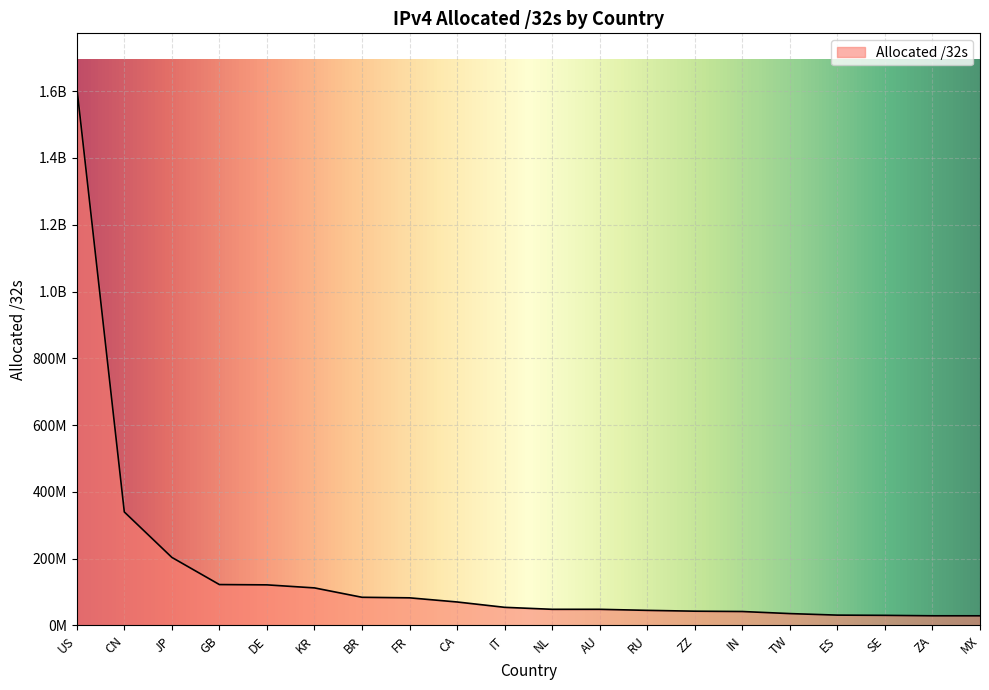

Does the chart display data point markers on the line(s)?

No